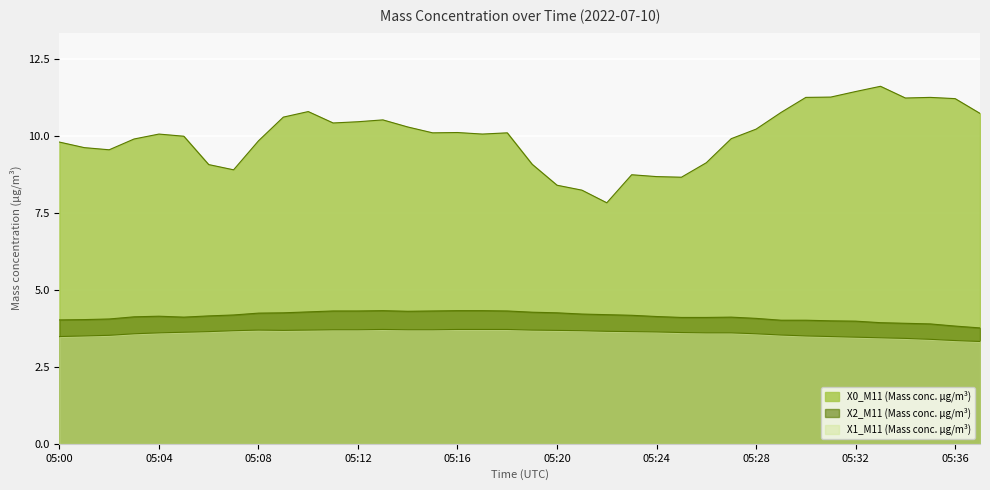

True or false: X2_M11 and X0_M11 intersect in this chart.

False